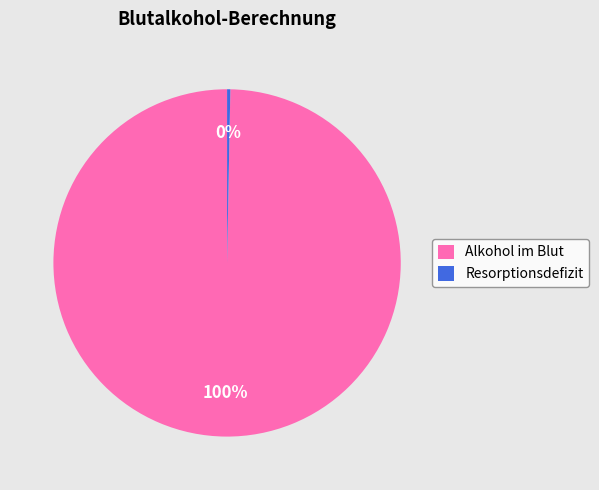

Rank the categories by value from lowest to highest.

Resorptionsdefizit, Alkohol im Blut